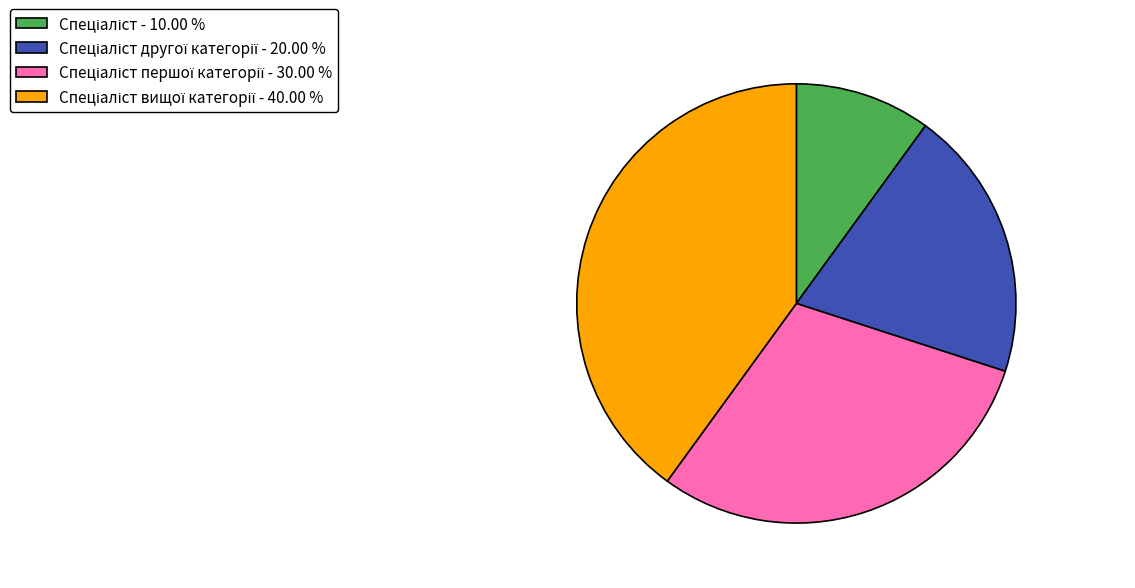

Is there a majority slice in this chart?

No